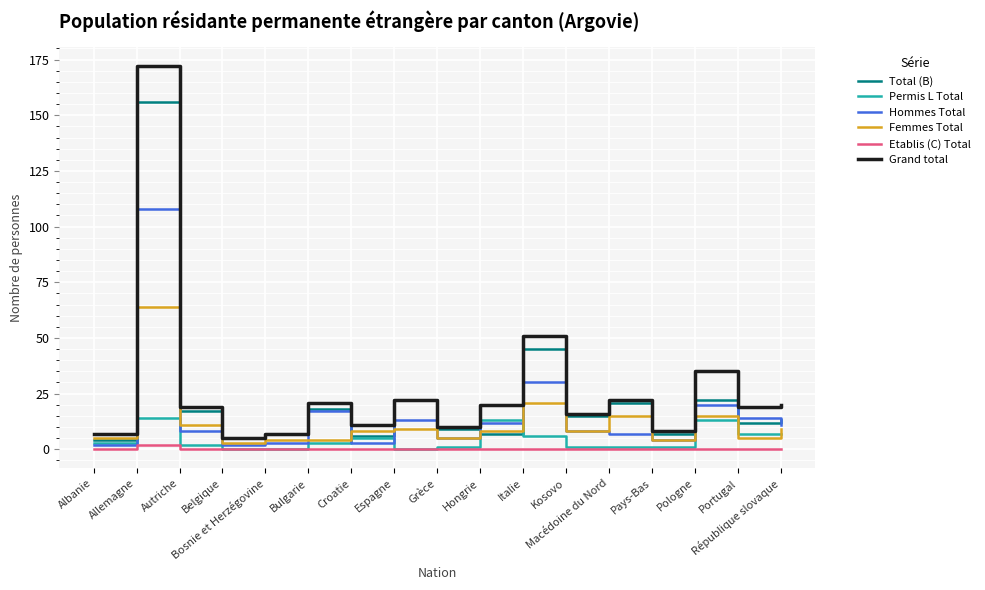

In Hommes Total, how many points are lower than both neighbors (excluding endpoints)?

4